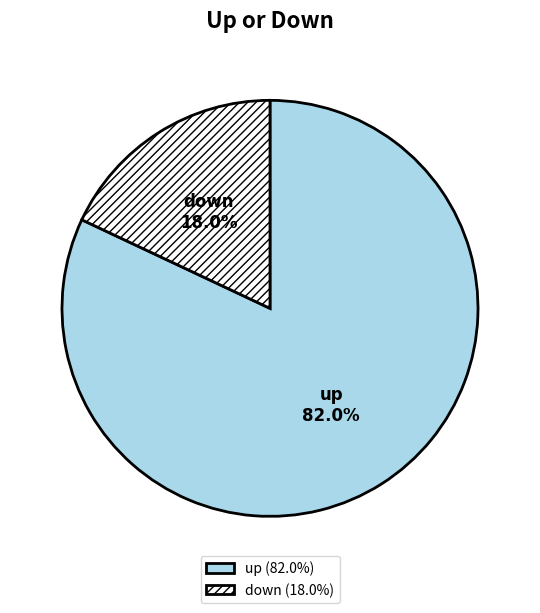

What is the largest slice in the pie chart?

up